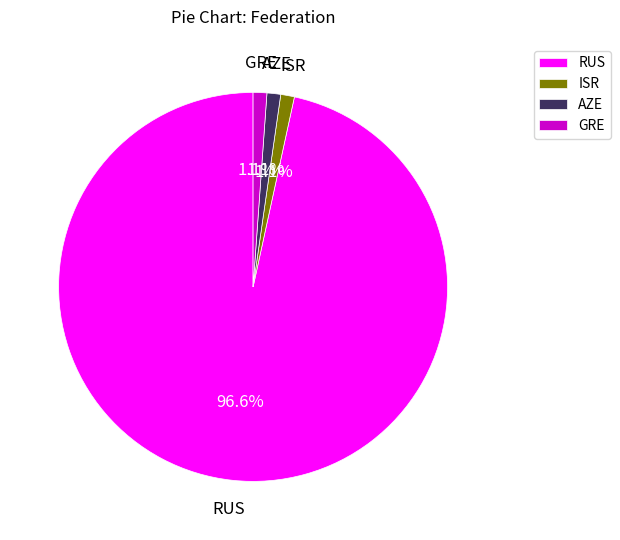

What is the ratio of the value at AZE to the value at ISR?

1.0